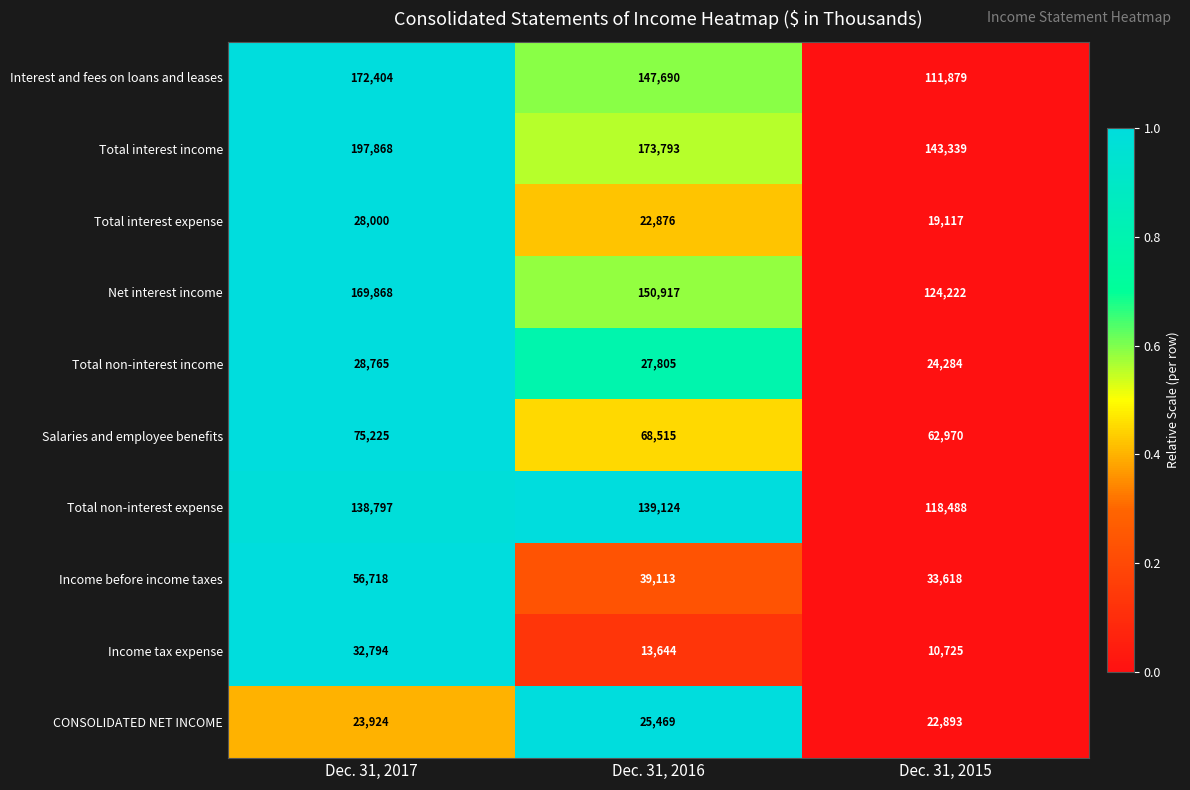

Reading left to right, extract all data points from this chart.

Interest and fees on loans and leases: Dec. 31, 2017=172404	Dec. 31, 2016=147690	Dec. 31, 2015=111879
Total interest income: Dec. 31, 2017=197868	Dec. 31, 2016=173793	Dec. 31, 2015=143339
Total interest expense: Dec. 31, 2017=28000	Dec. 31, 2016=22876	Dec. 31, 2015=19117
Net interest income: Dec. 31, 2017=169868	Dec. 31, 2016=150917	Dec. 31, 2015=124222
Total non-interest income: Dec. 31, 2017=28765	Dec. 31, 2016=27805	Dec. 31, 2015=24284
Salaries and employee benefits: Dec. 31, 2017=75225	Dec. 31, 2016=68515	Dec. 31, 2015=62970
Total non-interest expense: Dec. 31, 2017=138797	Dec. 31, 2016=139124	Dec. 31, 2015=118488
Income before income taxes: Dec. 31, 2017=56718	Dec. 31, 2016=39113	Dec. 31, 2015=33618
Income tax expense: Dec. 31, 2017=32794	Dec. 31, 2016=13644	Dec. 31, 2015=10725
CONSOLIDATED NET INCOME: Dec. 31, 2017=23924	Dec. 31, 2016=25469	Dec. 31, 2015=22893